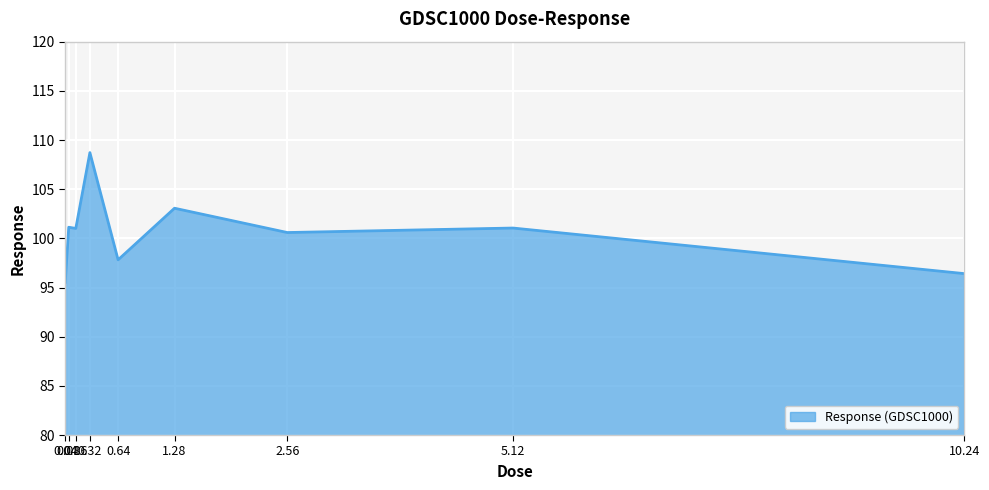

What is the smallest value displayed?

95.5